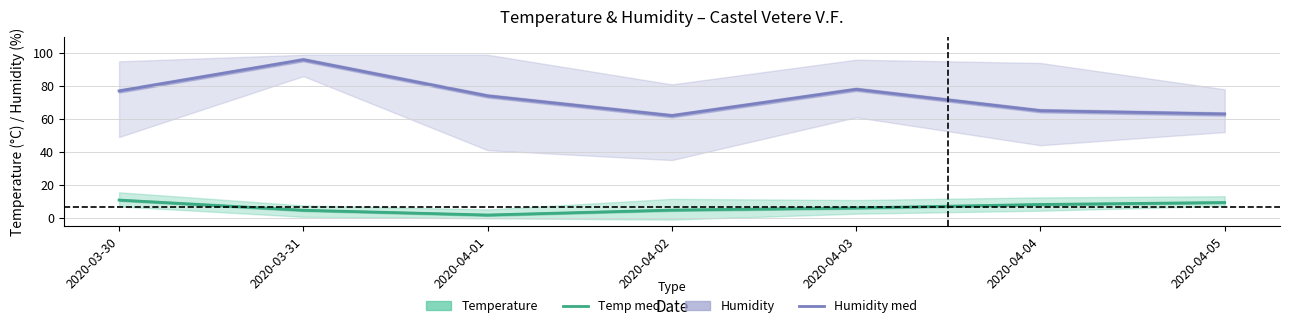

What is the difference between the highest and lowest values at 2020-04-01?

72.4